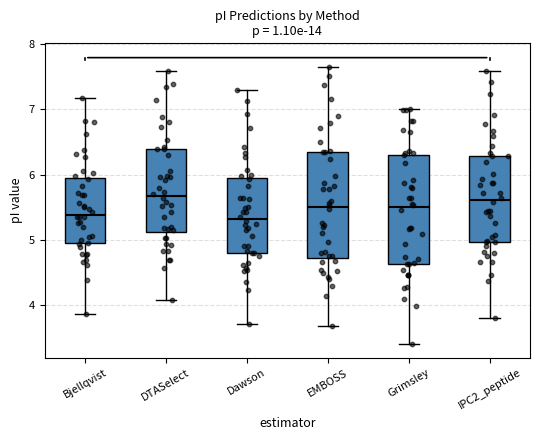

Where does the median line of the box for Bjellqvist sit on the y-axis? The values are not printed on the chart, so give them approximately, as read against the axis.

5.4